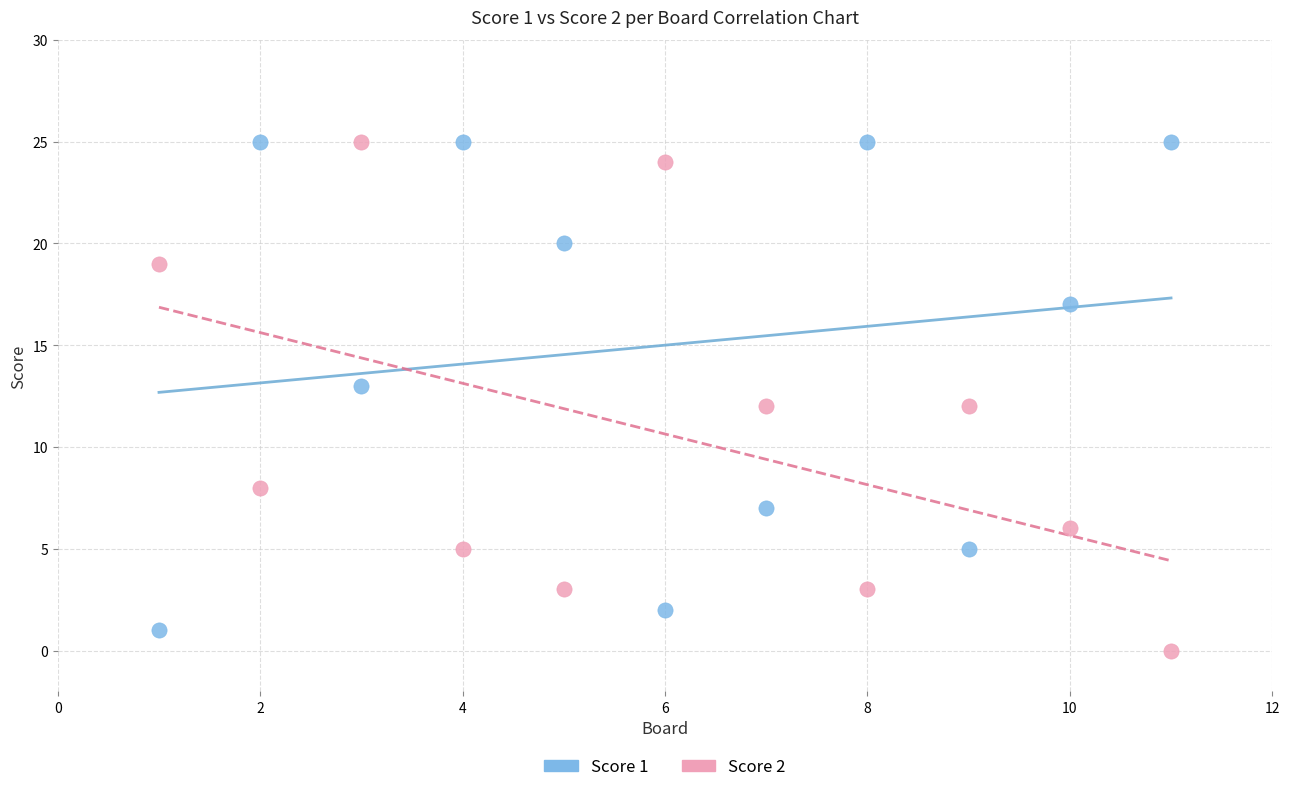

What is the X range (max minus min) for the scatter plot?

10